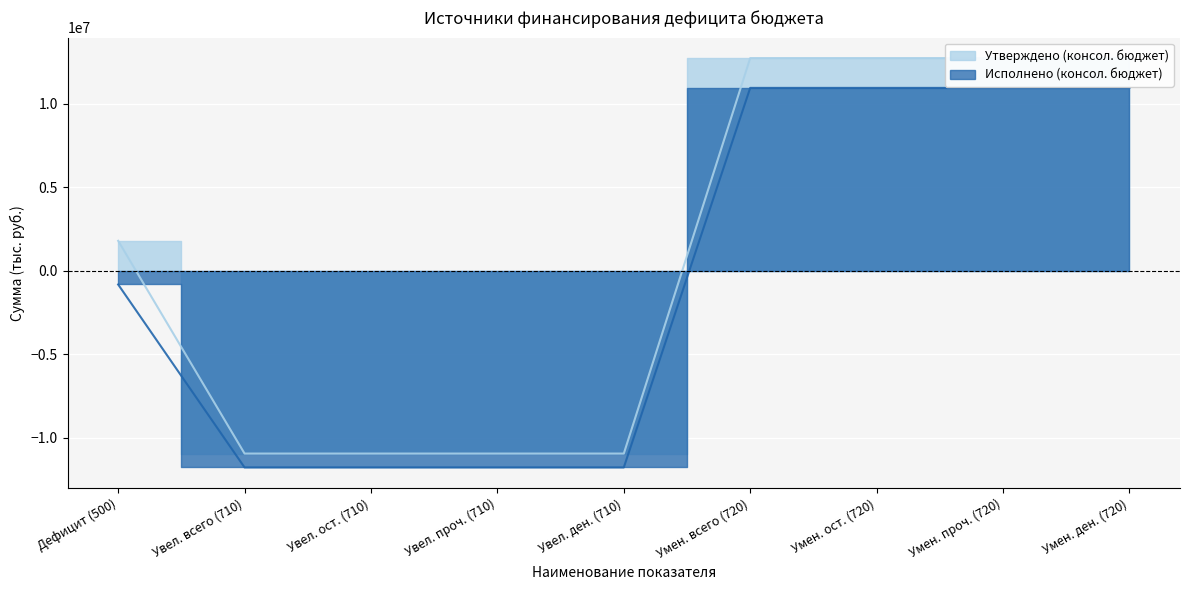

What is the sum of the Утверждено (консол. бюджет) values at Умен. всего (720) and Умен. ден. (720)?

25495800.0